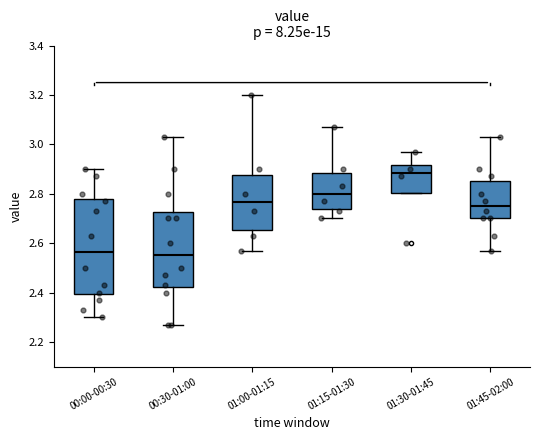

Where is the upper edge of the box for 00:00-00:30 on the y-axis? The values are not printed on the chart, so give them approximately, as read against the axis.

2.78